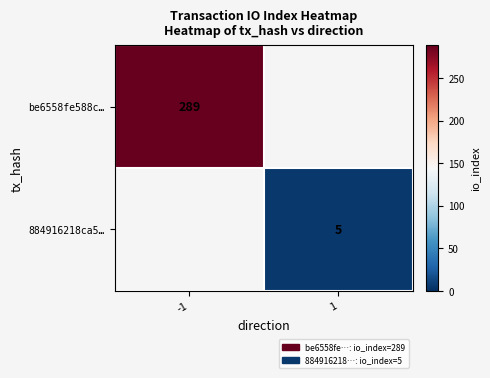

Is the value of 884916218ca5… at 1 greater than the value of be6558fe588c… at -1?

No